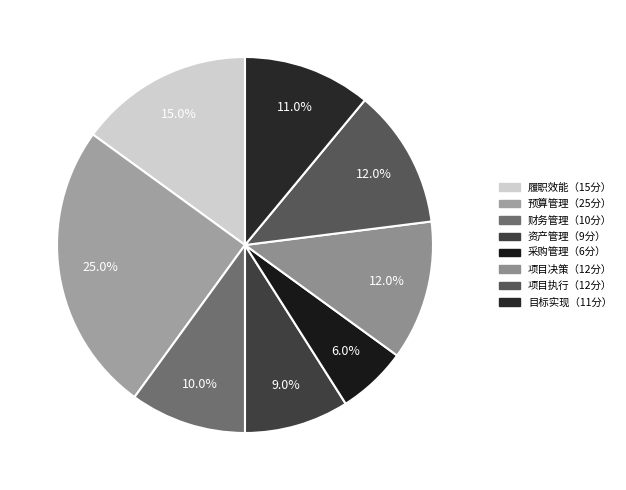

Count the number of slices in the pie.

8